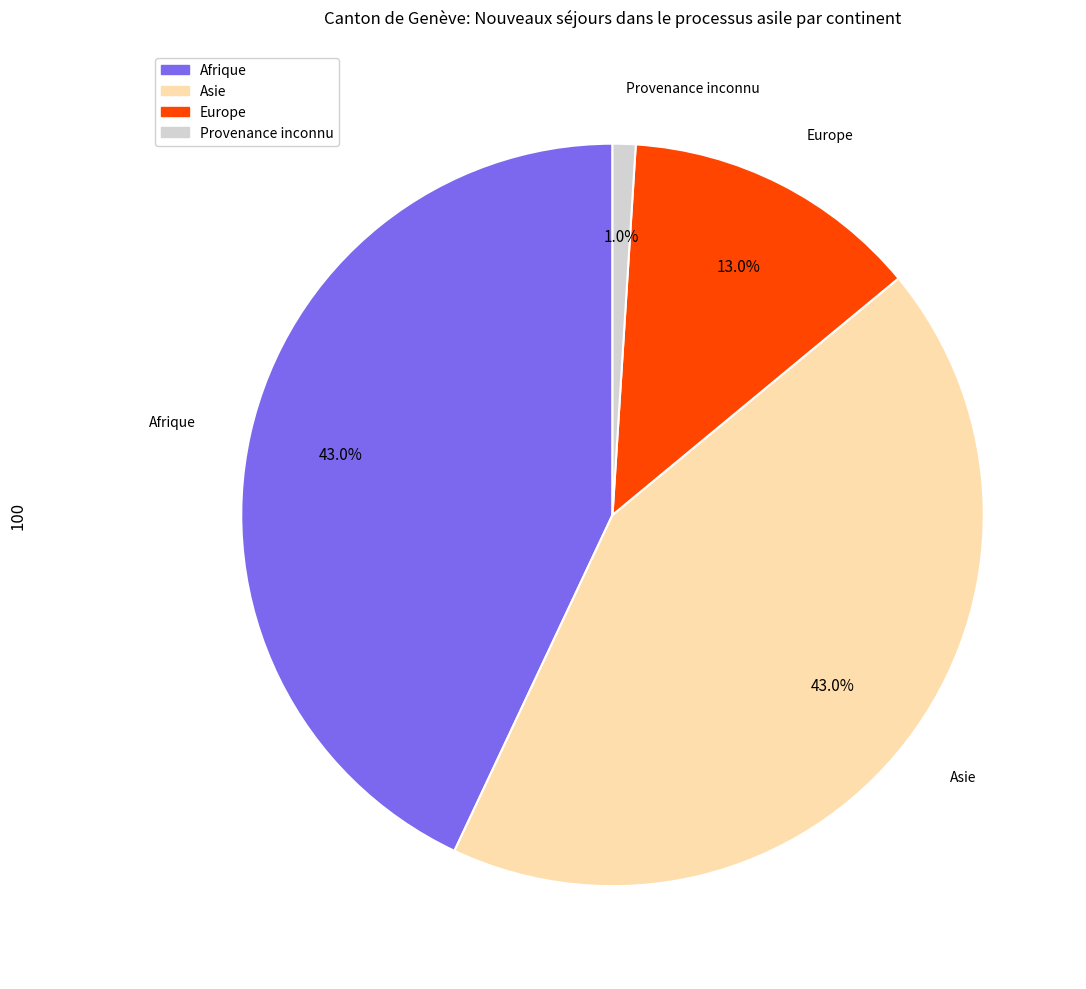

Does any single category account for the majority?

No